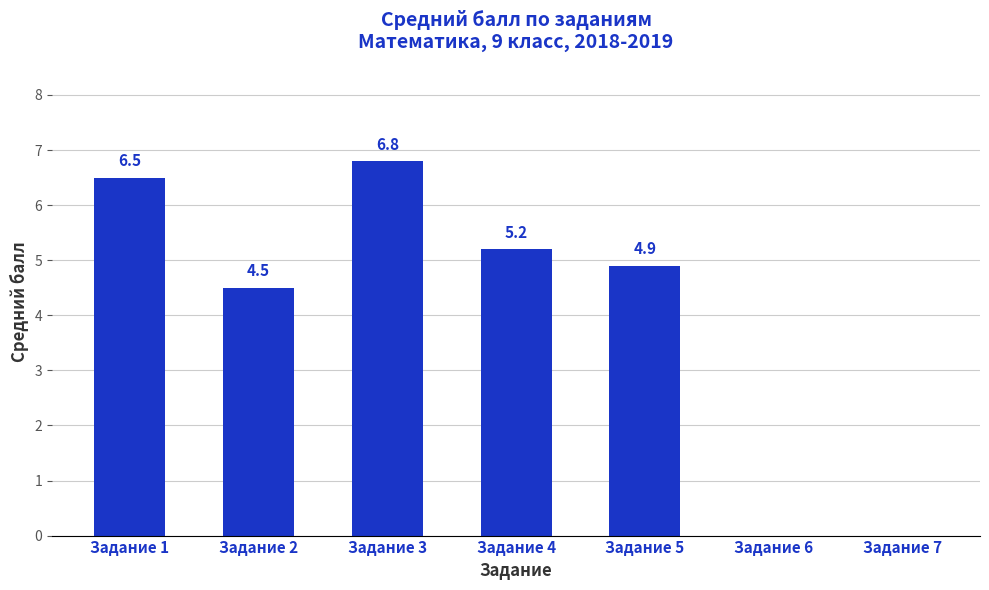

Between Задание 3 and Задание 2, which is larger?

Задание 3